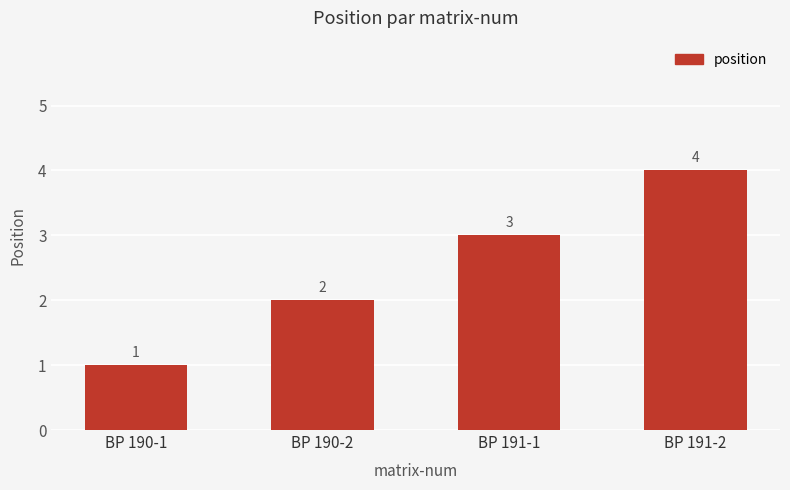

What is the minimum value shown in the chart?

1